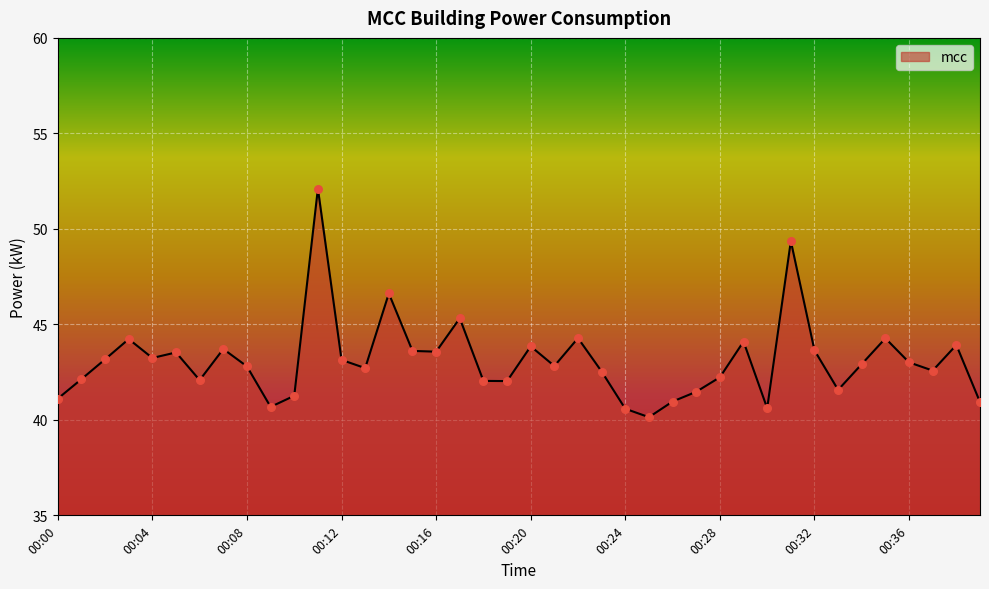

What is the maximum value shown in the chart?

52.1